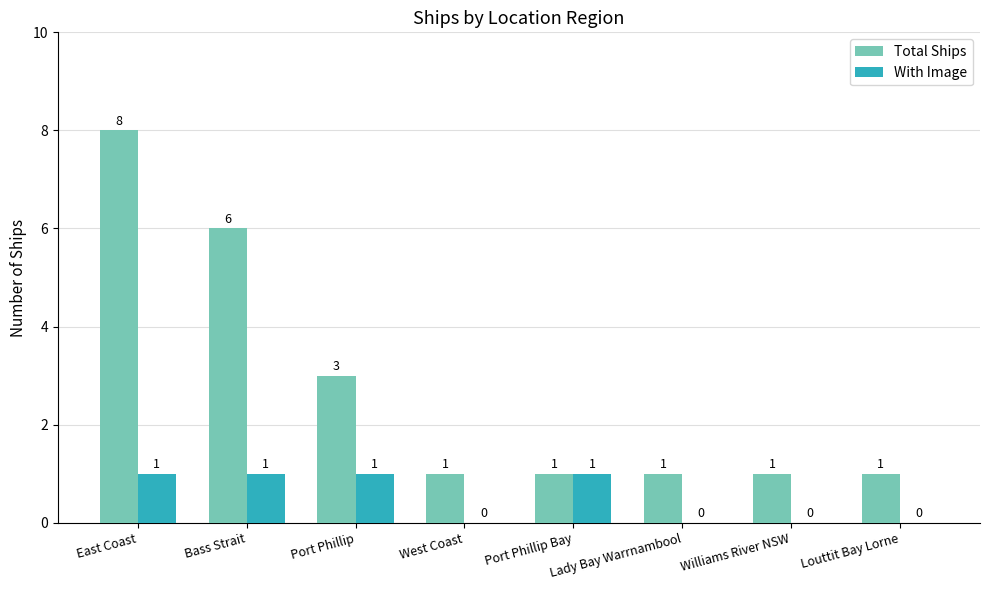

What is the sum of the Total Ships values at Port Phillip Bay and Bass Strait?

7